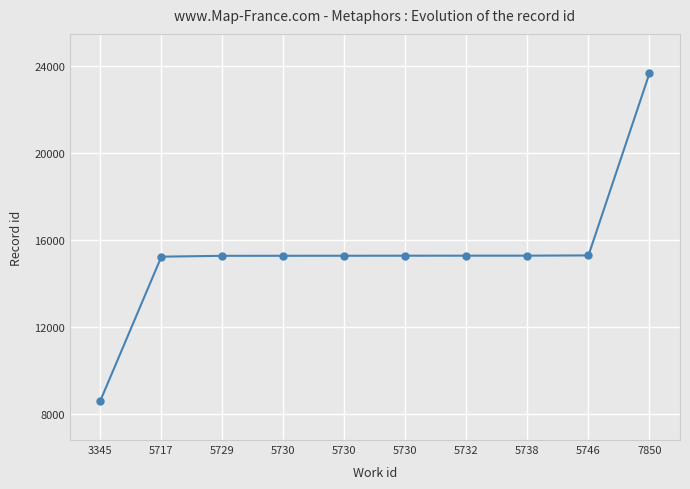

How many data points does each series have?

10